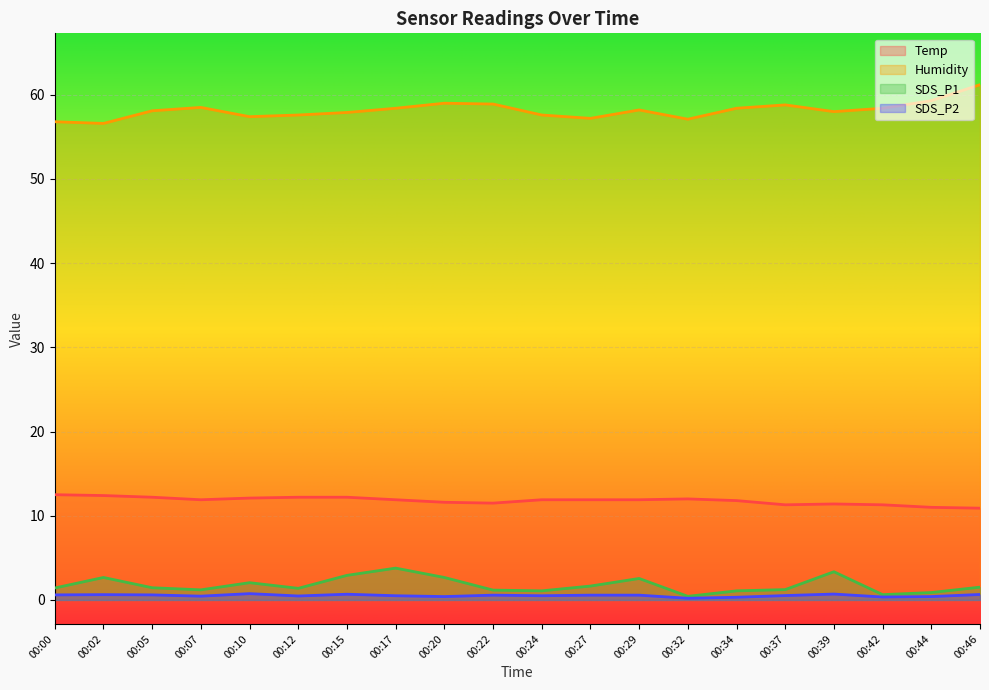

What is the total value across all series at 00:15?

73.7